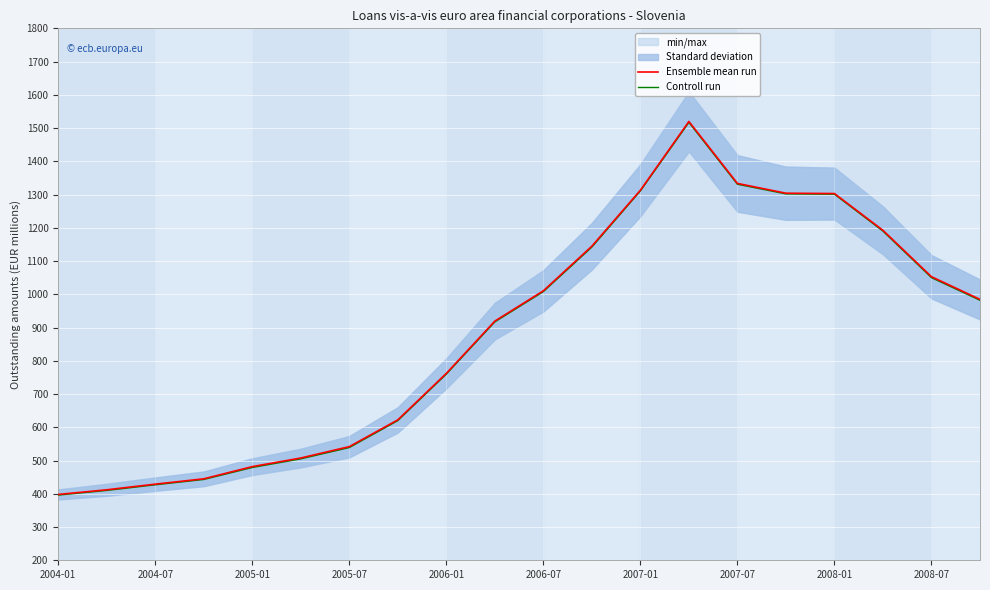

Reading left to right, list all the values displayed in this chart.

Ensemble mean run: 398.0	412.0	429.0	445.0	481.7	507.6	541.8	622.3	762.1	919.4	1010.5	1144.8	1313.0	1519.9	1333.5	1304.1	1303.1	1192.5	1052.9	984.7
Controll run: 396.0	410.0	427.0	443.0	479.0	505.0	539.0	620.0	760.0	917.0	1008.0	1142.0	1311.0	1517.0	1331.0	1302.0	1301.0	1190.0	1050.0	982.0